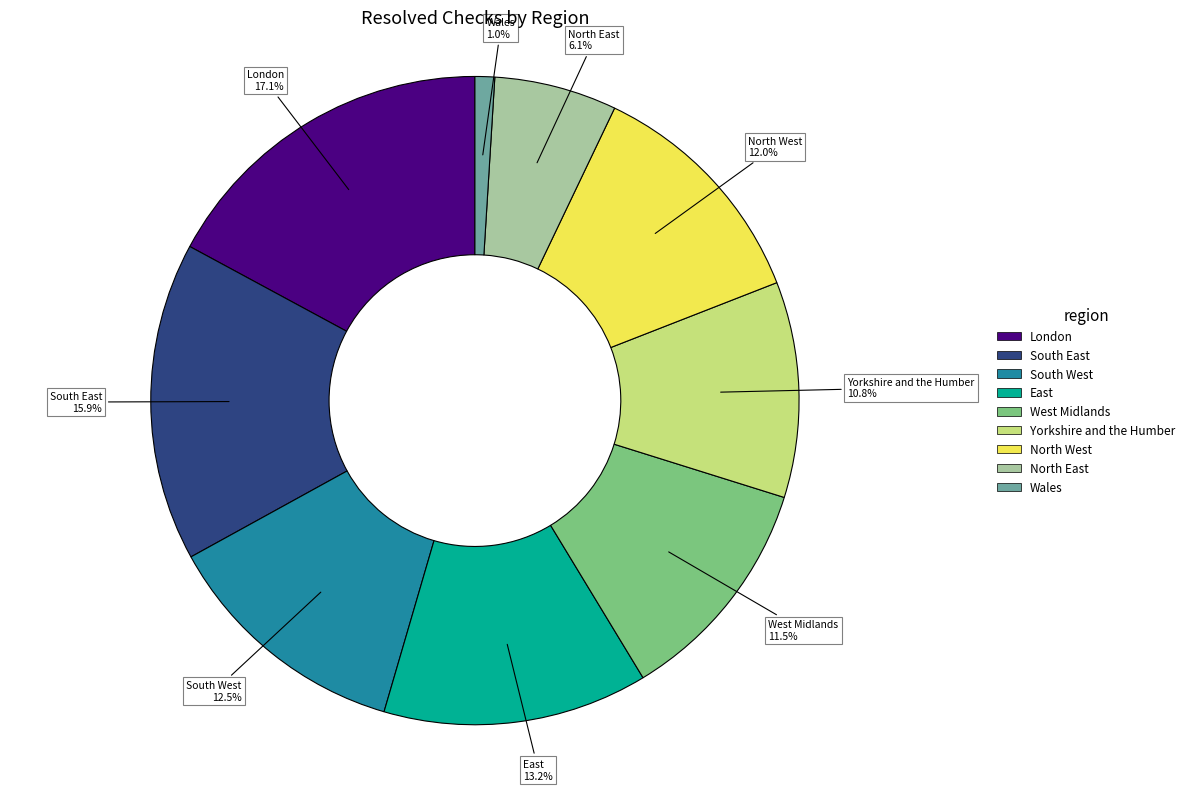

Is there a majority slice in this chart?

No